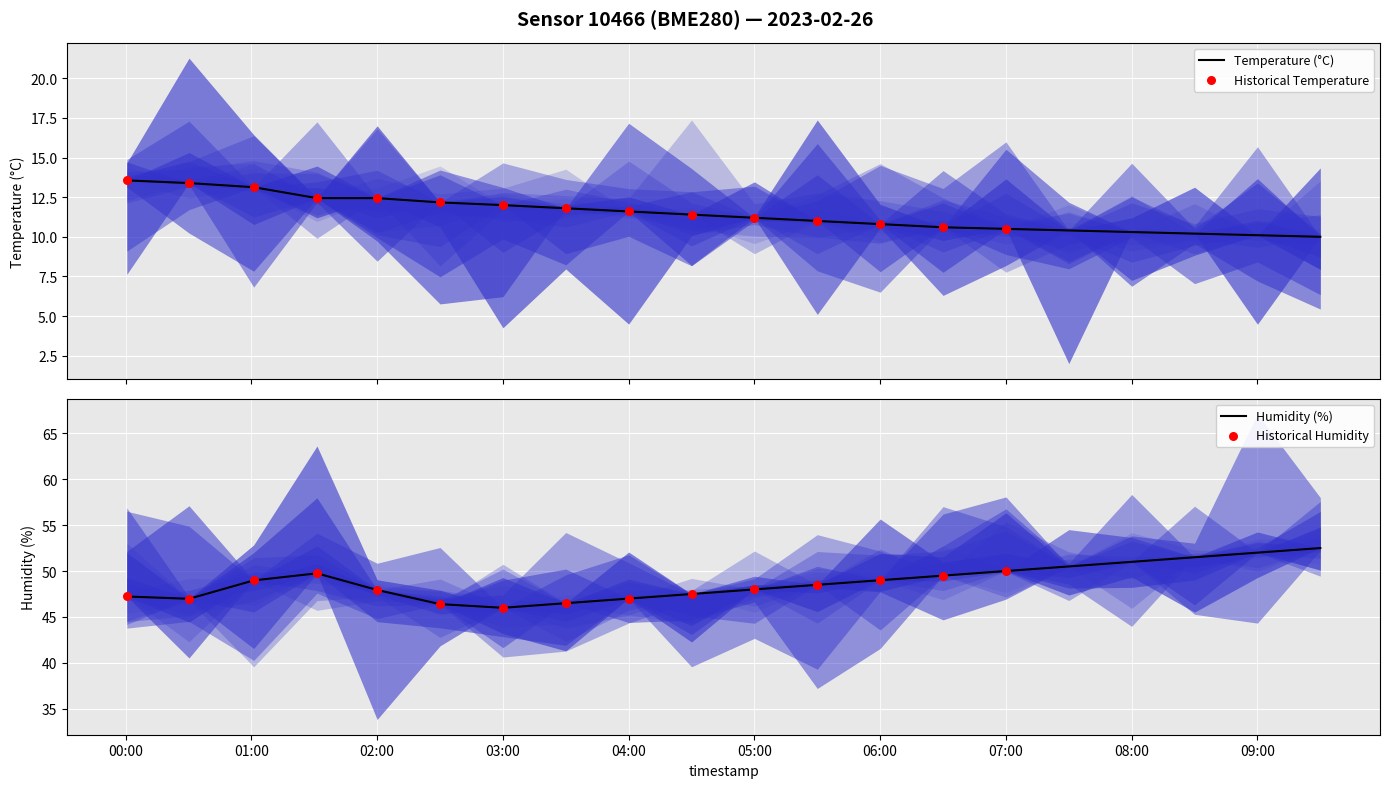

What are all the series names shown in the legend?

Temperature (°C), Humidity (%)